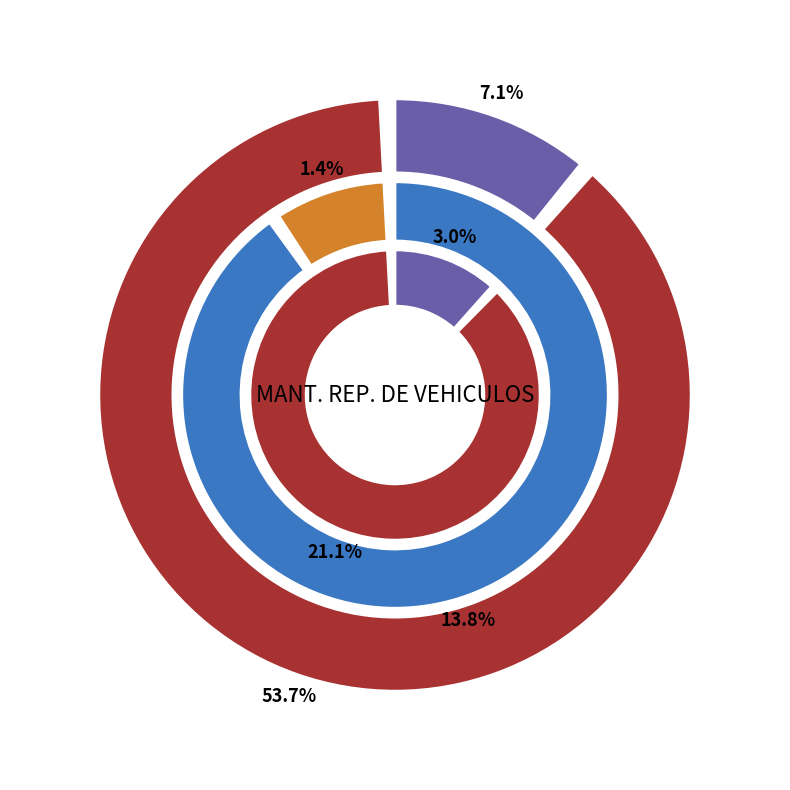

The 001-001-0000474 slice represents 21% of the pie. True or false?

False